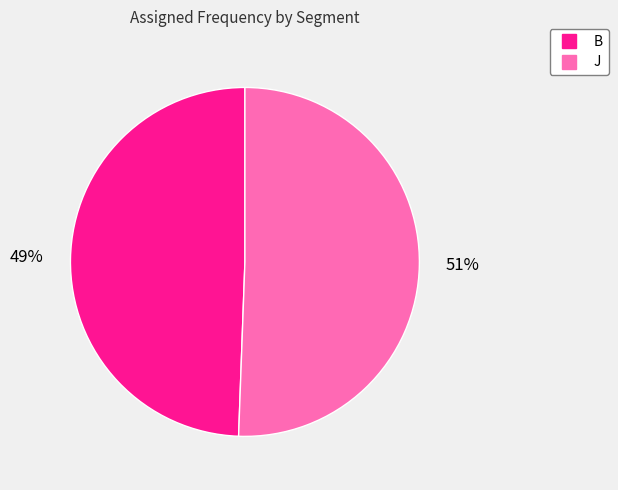

Is it true that B is 56% of the pie?

False